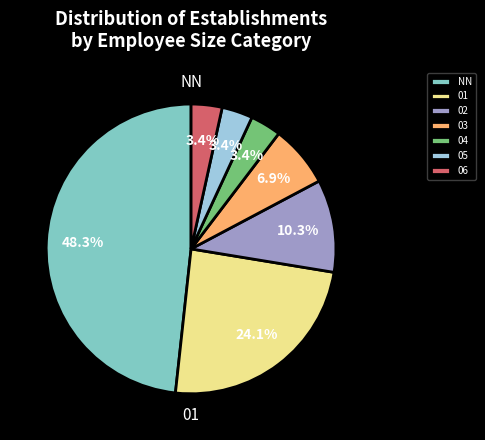

To the nearest percent, what is the difference between the largest and smallest slice percentages?

45%